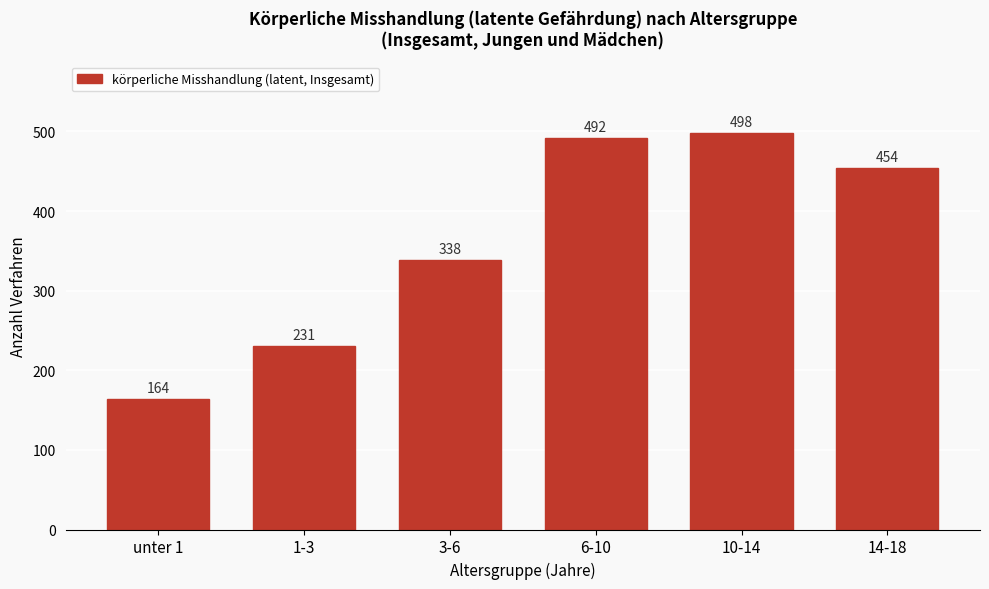

Reading left to right, list all the values displayed in this chart.

unter 1=164	1-3=231	3-6=338	6-10=492	10-14=498	14-18=454